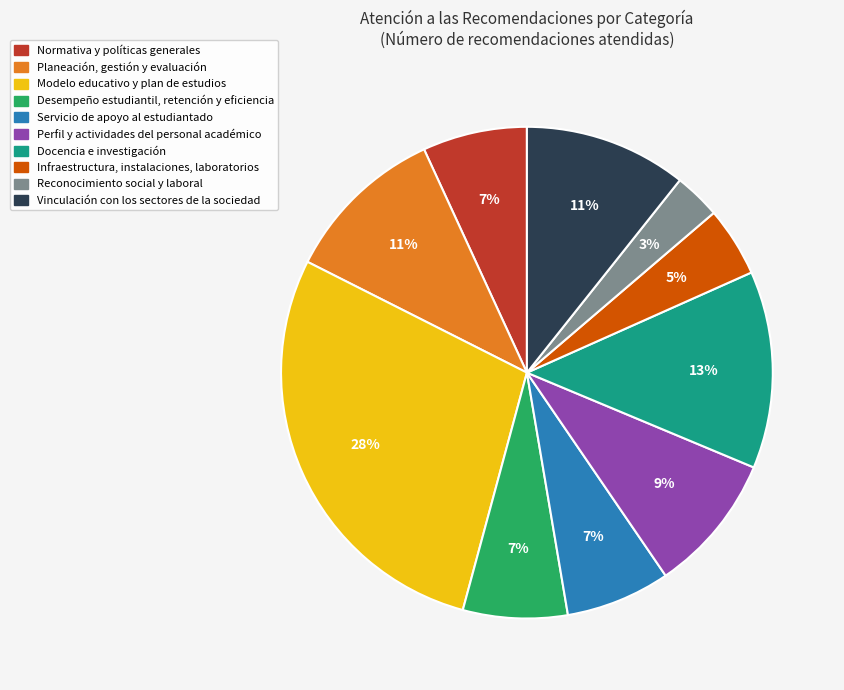

Is it true that Planeación, gestión y evaluación is 19% of the pie?

False